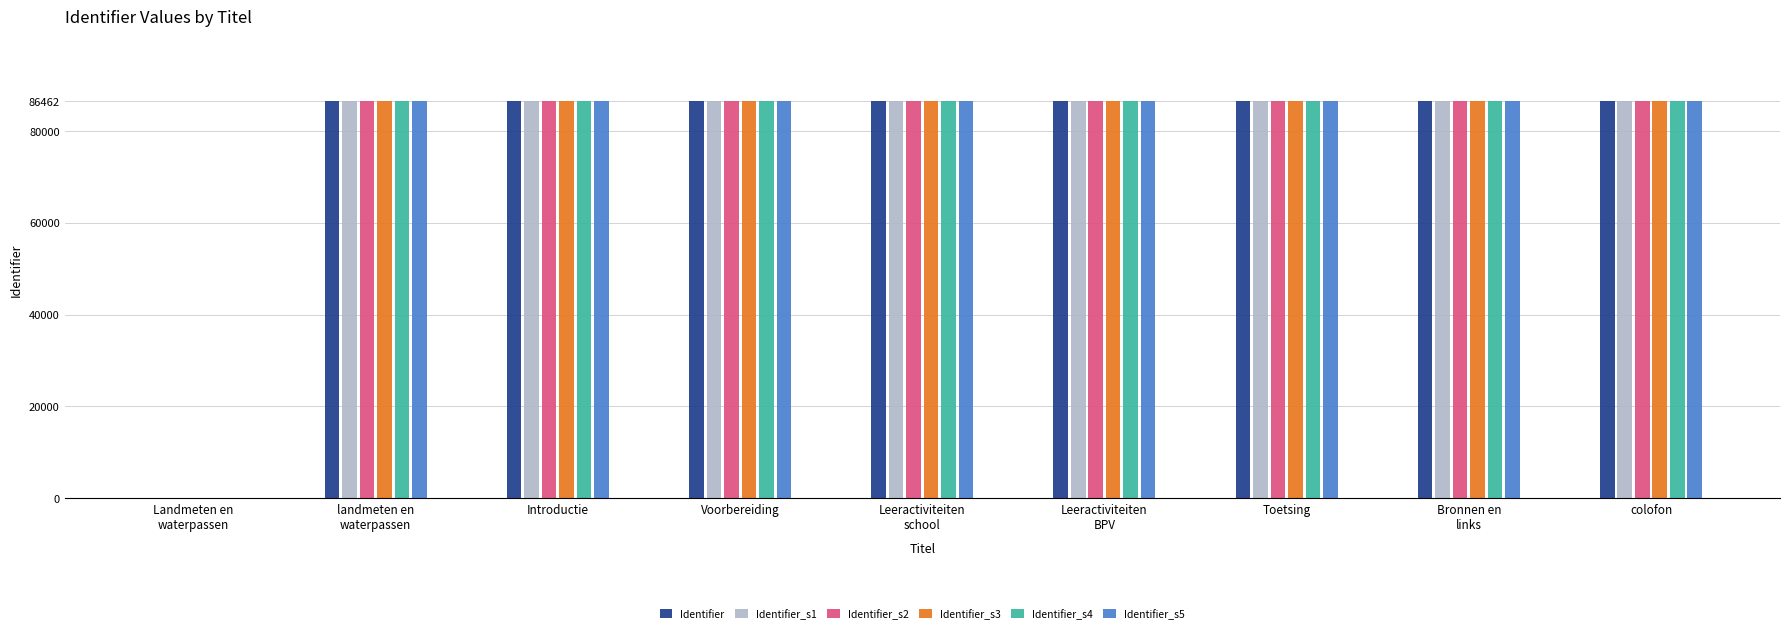

How many distinct data groups are displayed?

6